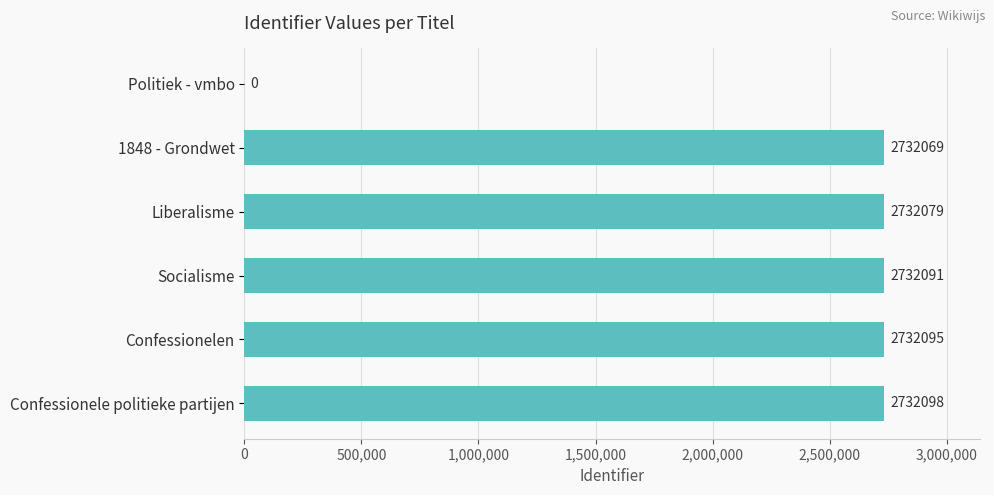

Which category has the highest value across all series?

Confessionele politieke partijen